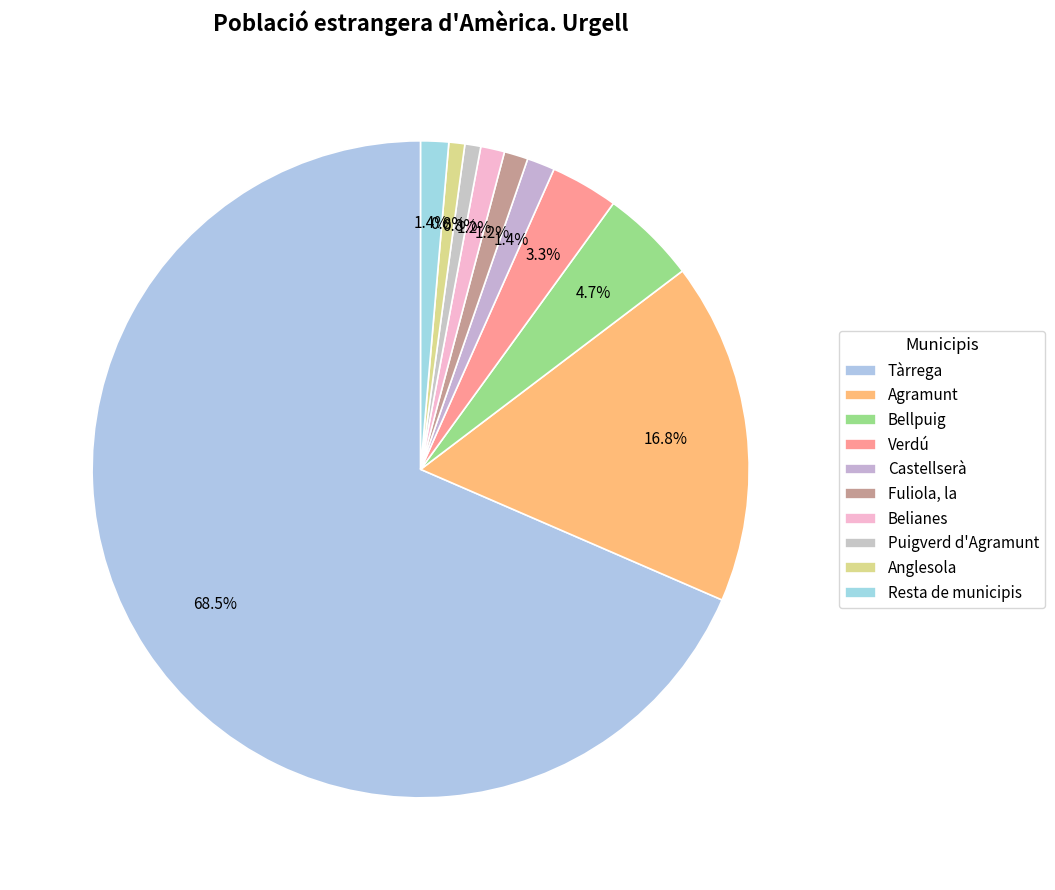

What is the largest slice in the pie chart?

Tàrrega